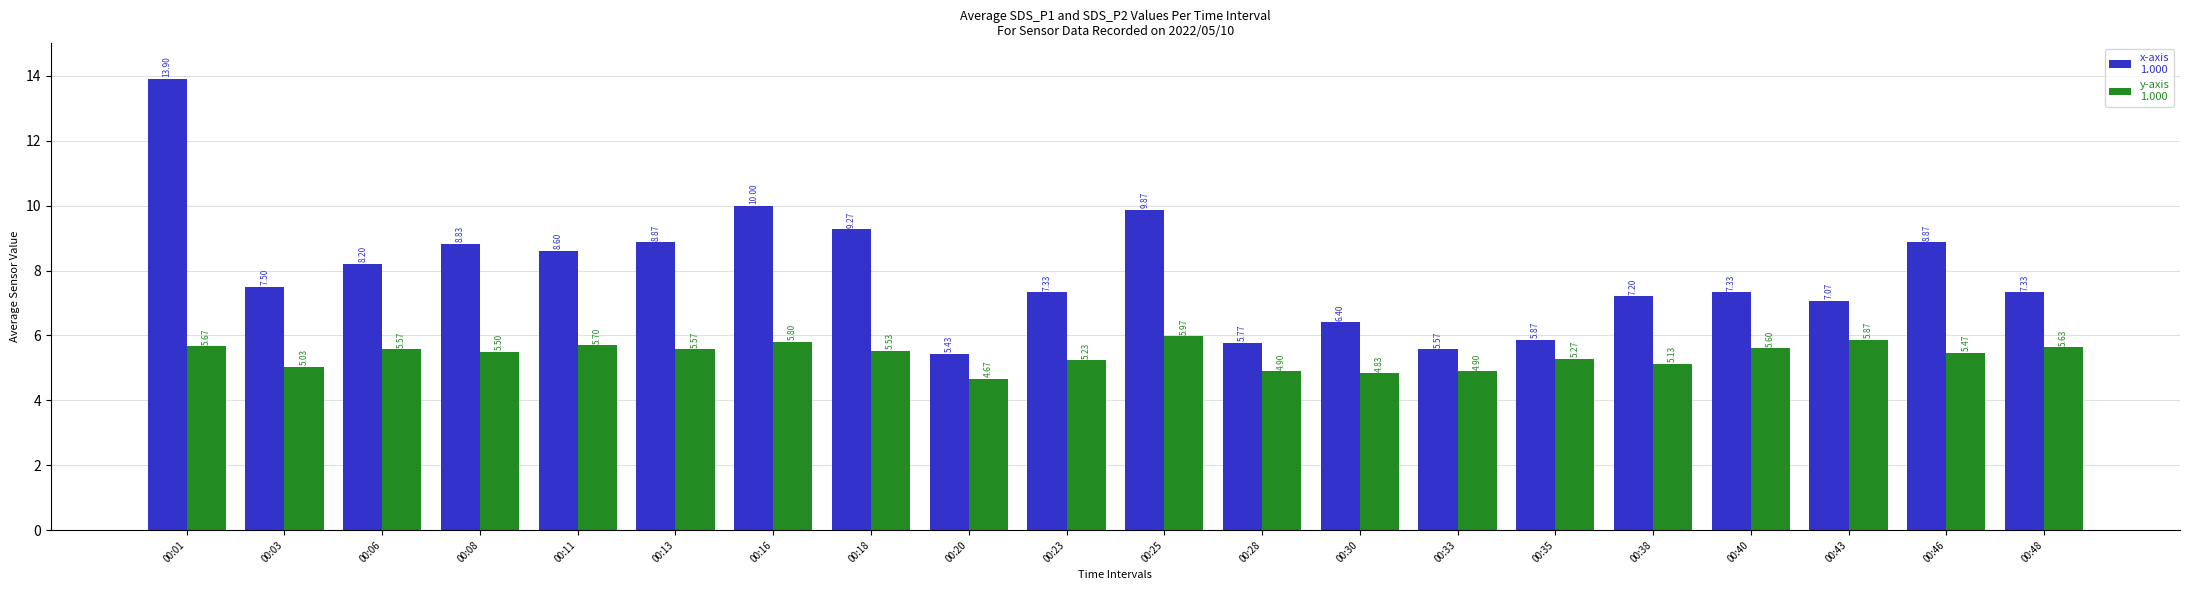

At which category is the sum across all series the highest?

00:01